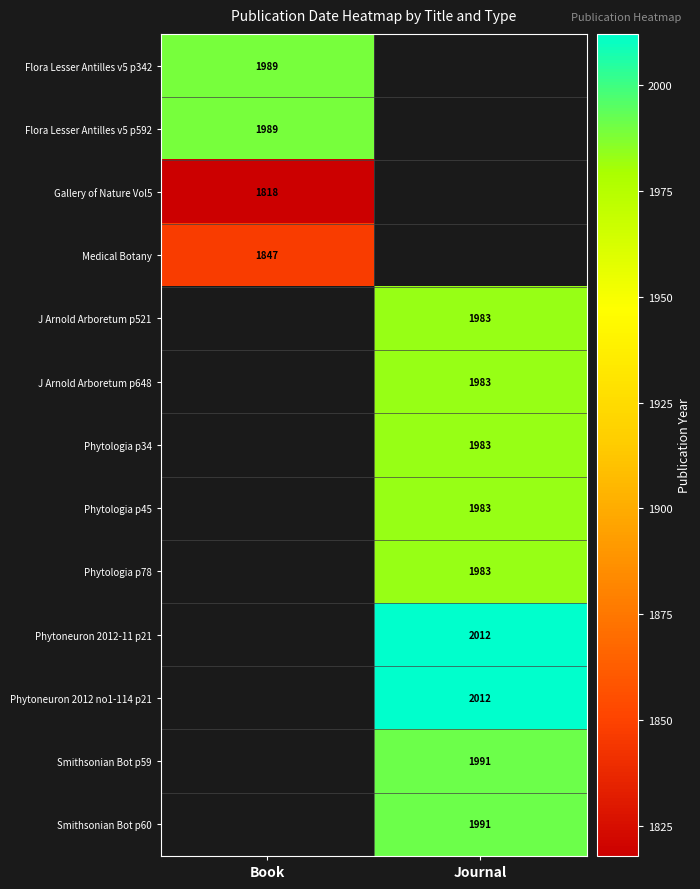

At how many categories does at least one series exceed 1886?

2